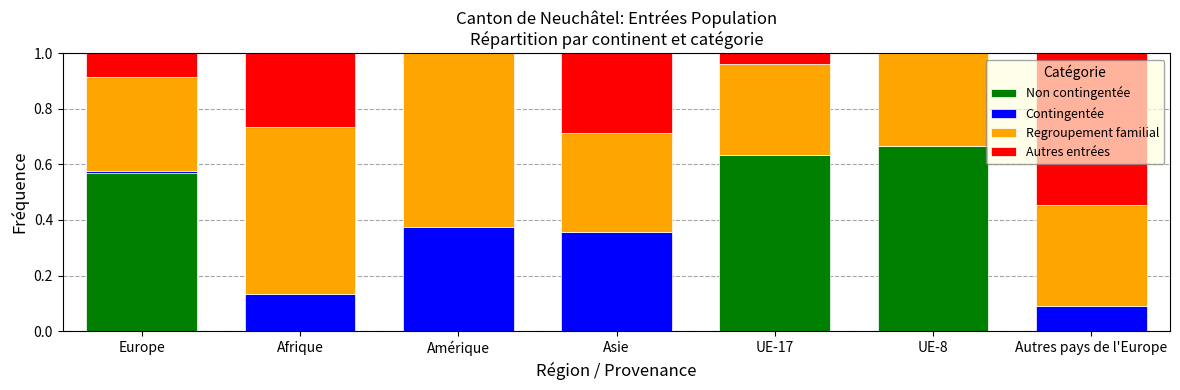

Are the bars horizontal?

No